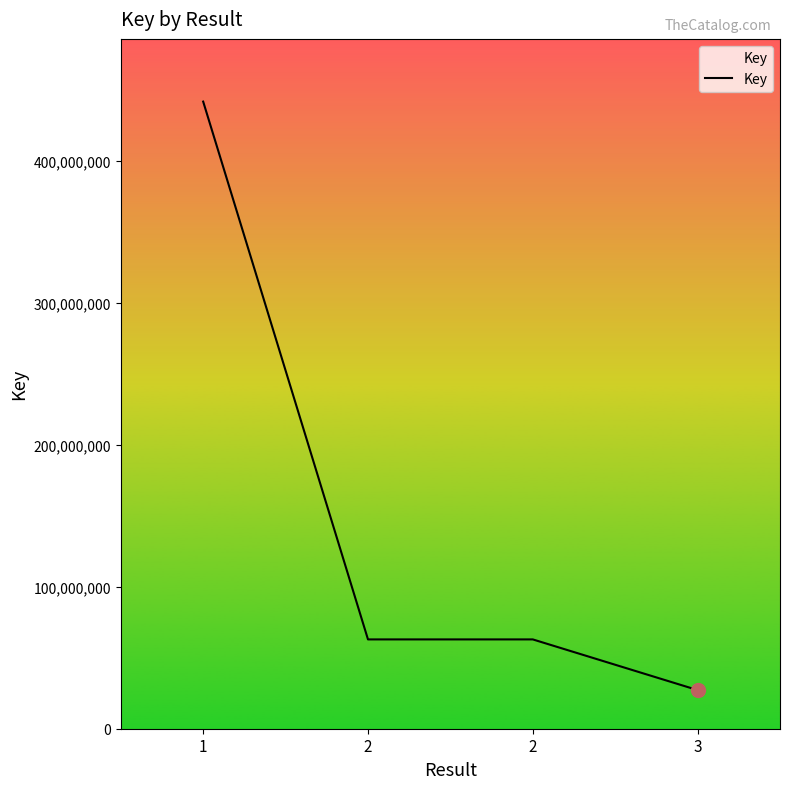

Which has a higher value, 2 or 1?

1